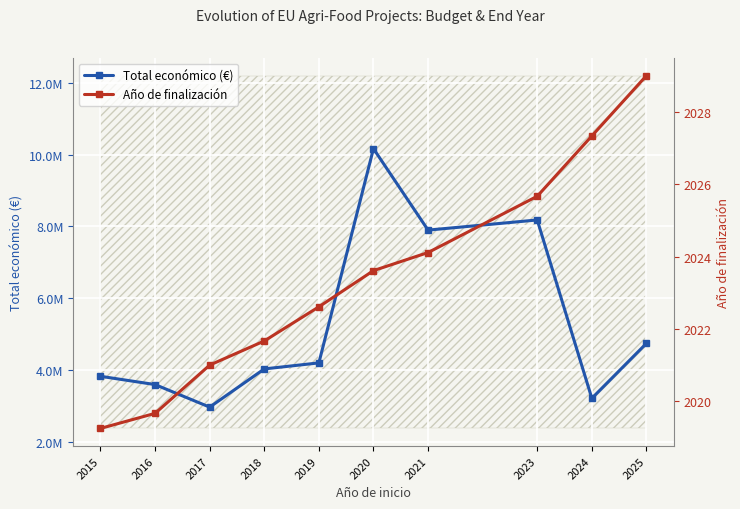

What is the spread (max minus min) of values at 2021?

7893833.9